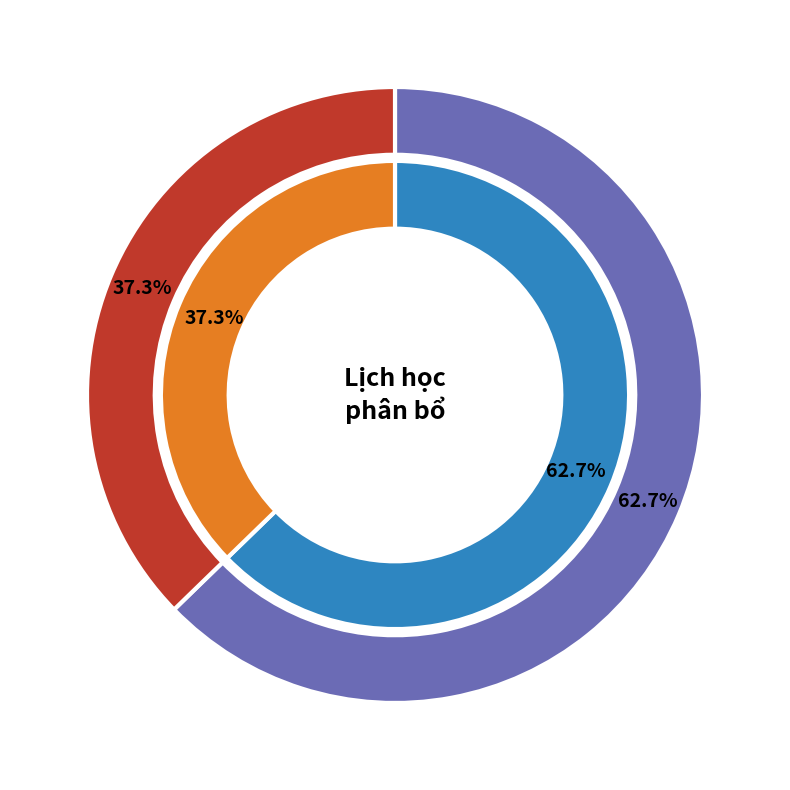

How many segments does this pie chart have?

2